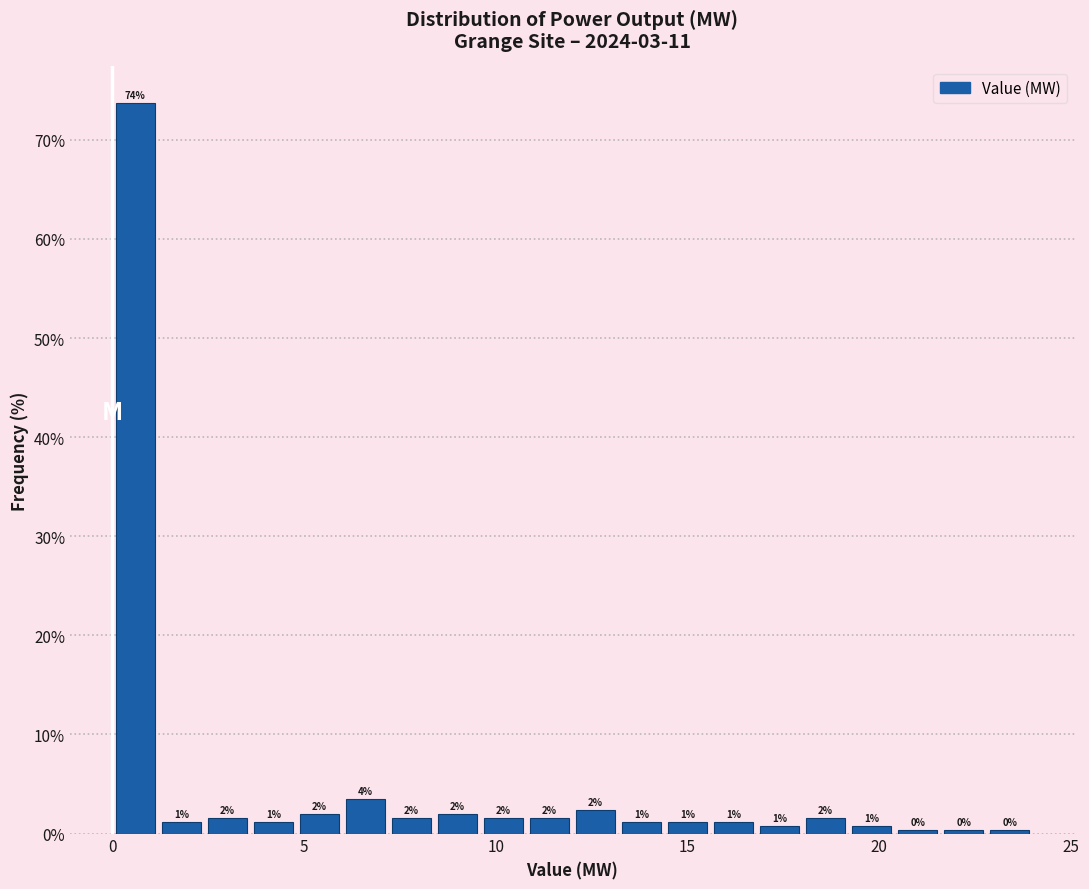

Read against the x-axis, roughly where is the centre of the tallest bar?

0.5